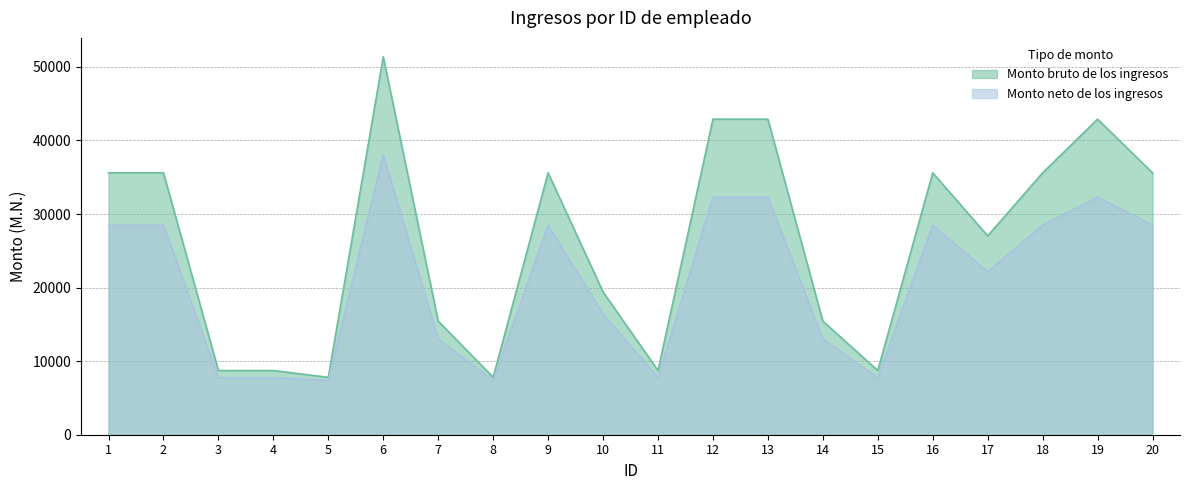

Which label corresponds to the largest value in the chart?

6